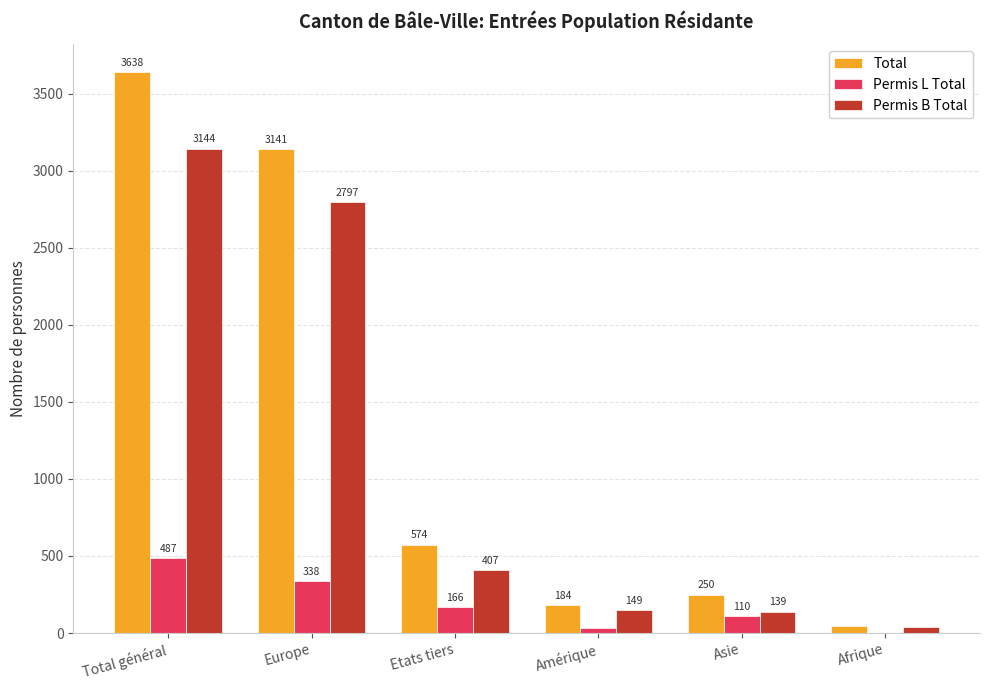

What is the maximum value shown in the chart?

3638